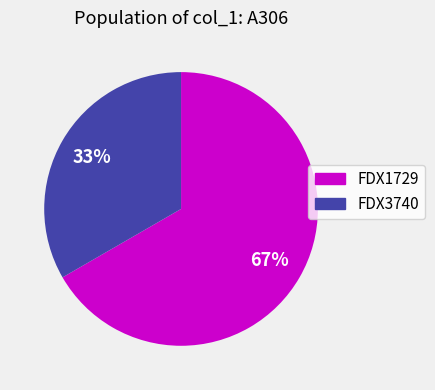

The FDX3740 slice represents 41% of the pie. True or false?

False